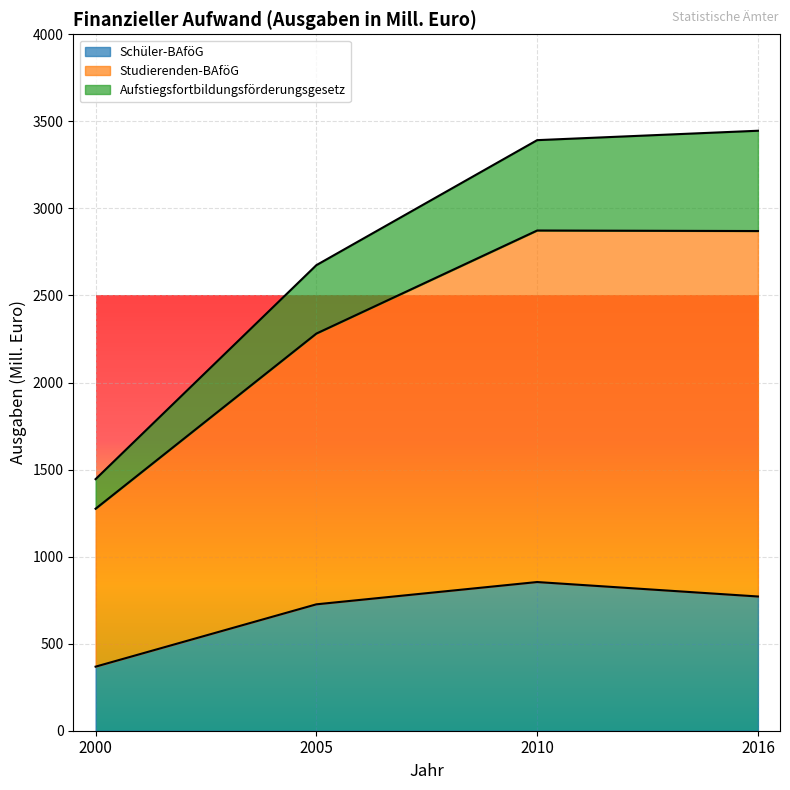

True or false: Aufstiegsfortbildungsförderungsgesetz and Schüler-BAföG cross at least once.

False